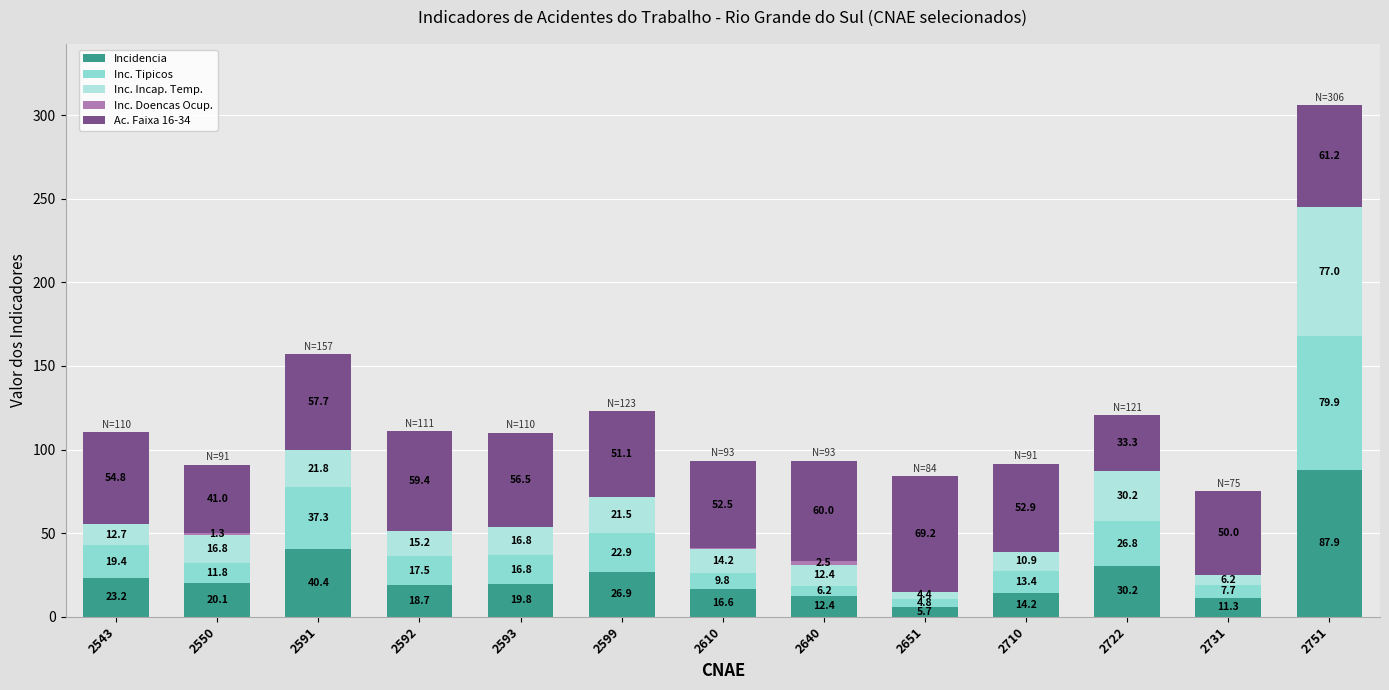

Does the chart contain stacked bars?

Yes